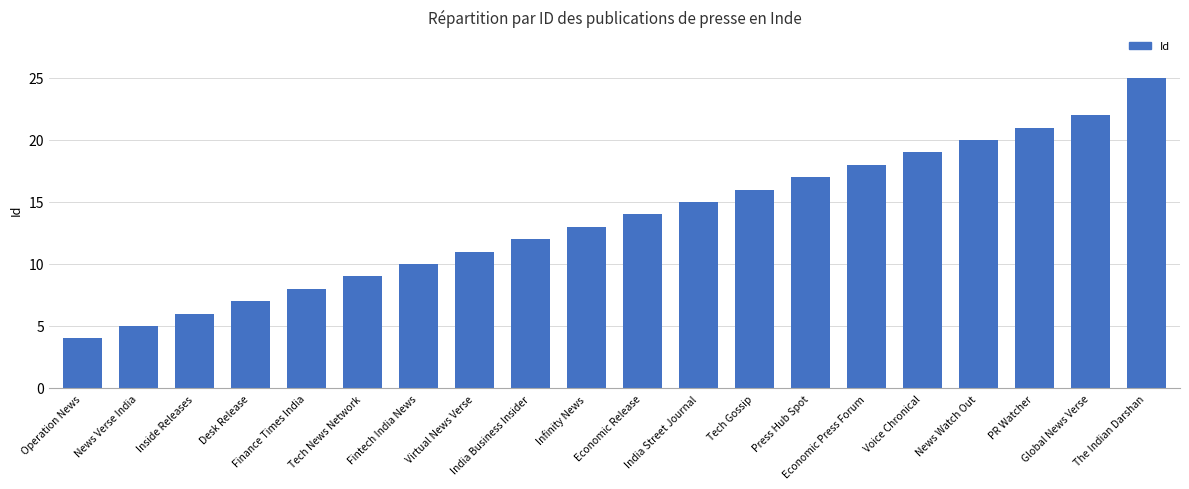

What is the minimum value shown in the chart?

4